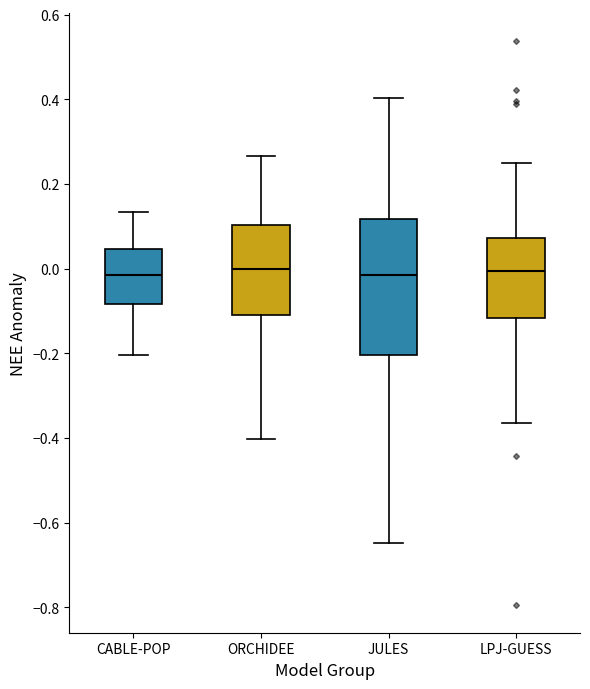

Reading left to right, transcribe this box plot: for each box, give where its median line is, the range the box spans, and where its two whiskers end, as read against the y-axis. The values are not printed on the chart, so give them approximately, as read against the axis.

CABLE-POP: median -0.02, box -0.08 to 0.04, whiskers -0.20 to 0.14
ORCHIDEE: median 0.00, box -0.10 to 0.10, whiskers -0.40 to 0.26
JULES: median -0.02, box -0.20 to 0.12, whiskers -0.64 to 0.40
LPJ-GUESS: median 0.00, box -0.12 to 0.08, whiskers -0.36 to 0.26